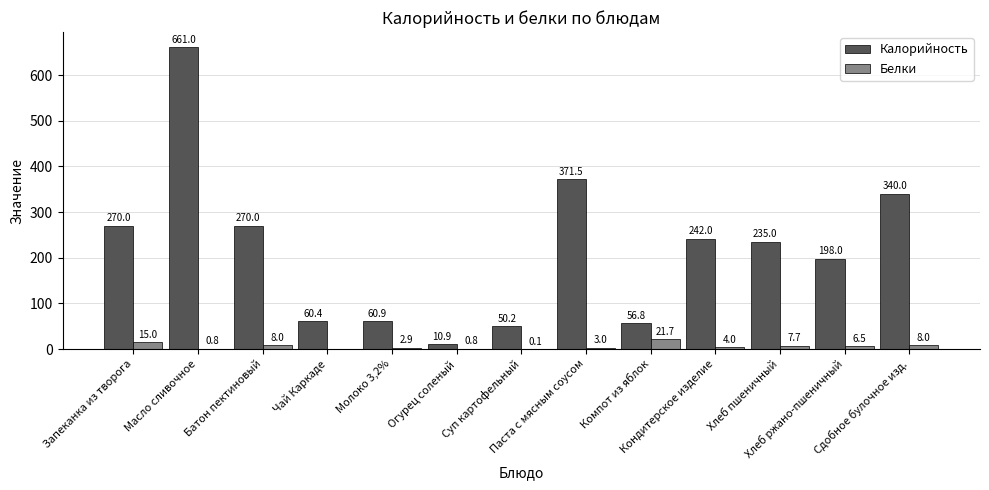

What is the sum of all Калорийность values?

2826.7